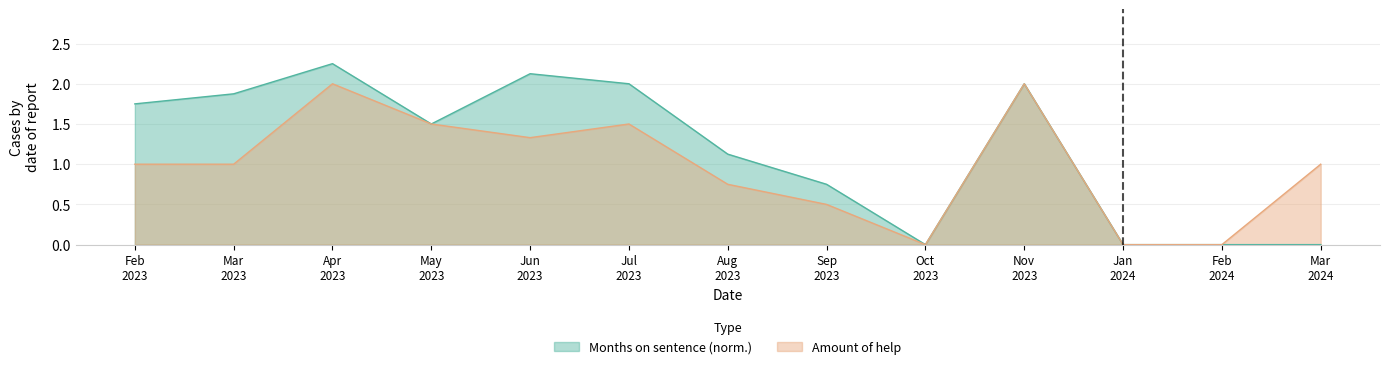

Rank the series by their maximum value, from lowest to highest.

Amount of help, Months on sentence (norm.)